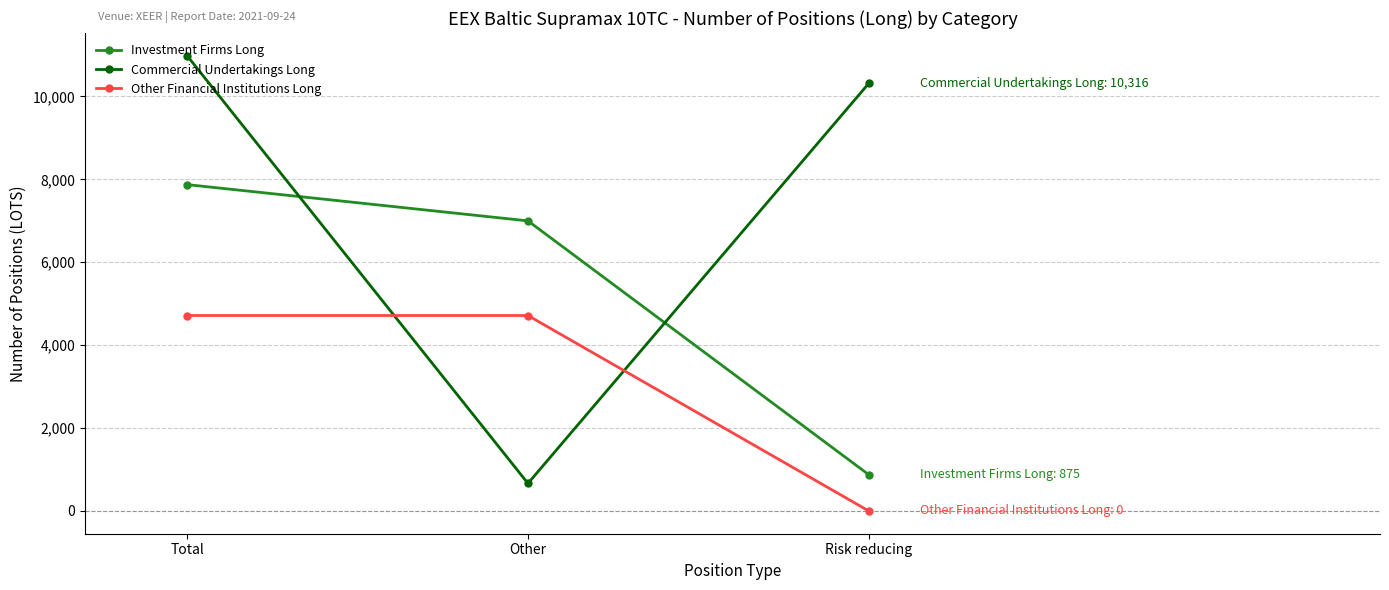

Which series has the largest total across all categories?

Commercial Undertakings Long